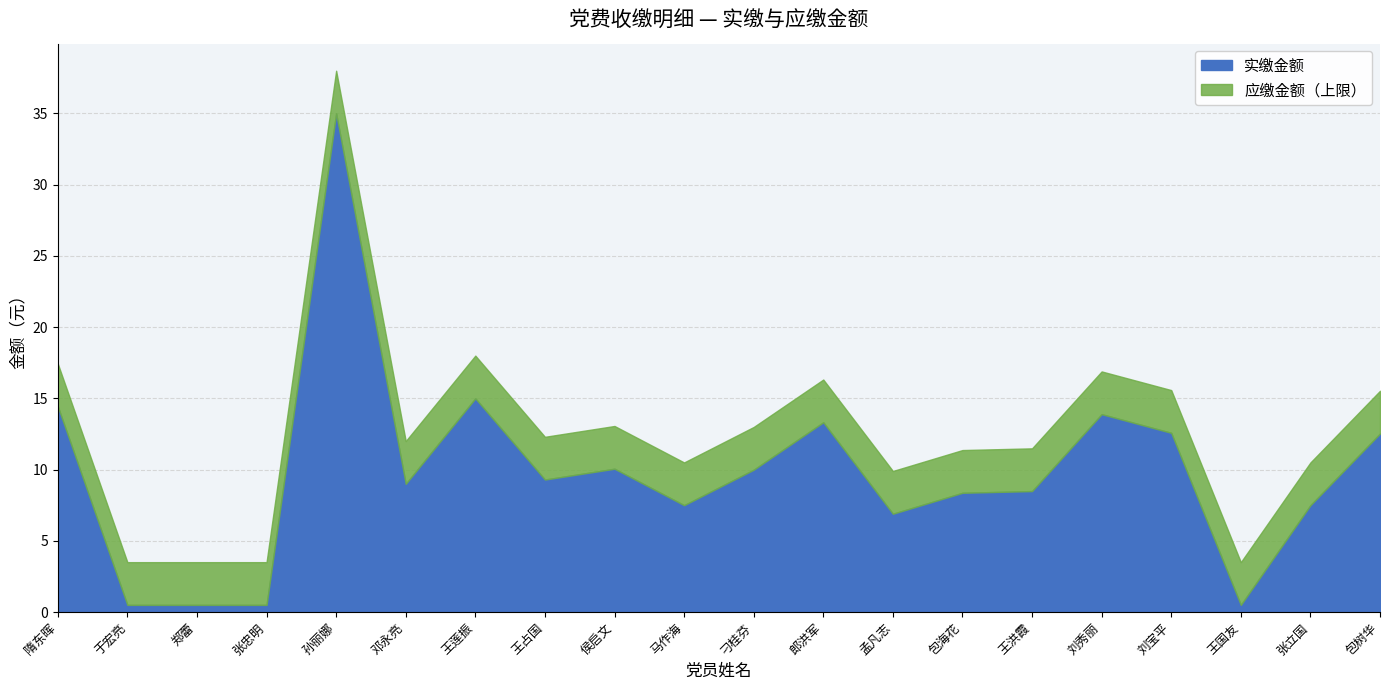

How many interior local valleys does the 实缴金额 series have?

5